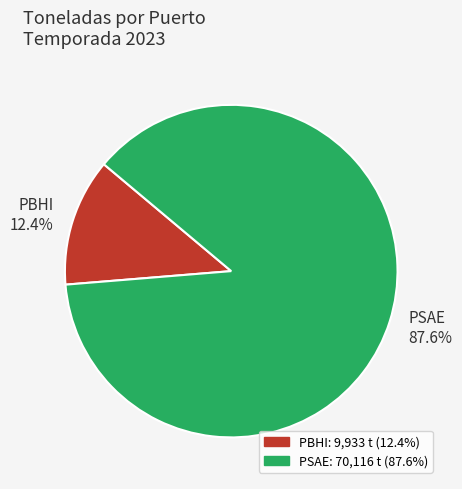

Rank the categories by value from lowest to highest.

PBHI, PSAE